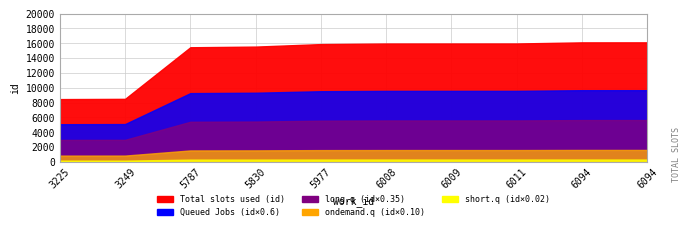

Reading left to right, what are all the values shown in this chart?

3225=8470	3249=8503	5787=15462	5830=15551	5977=15888	6008=15965	6009=15968	6011=15970	6094=16121	6094=16124